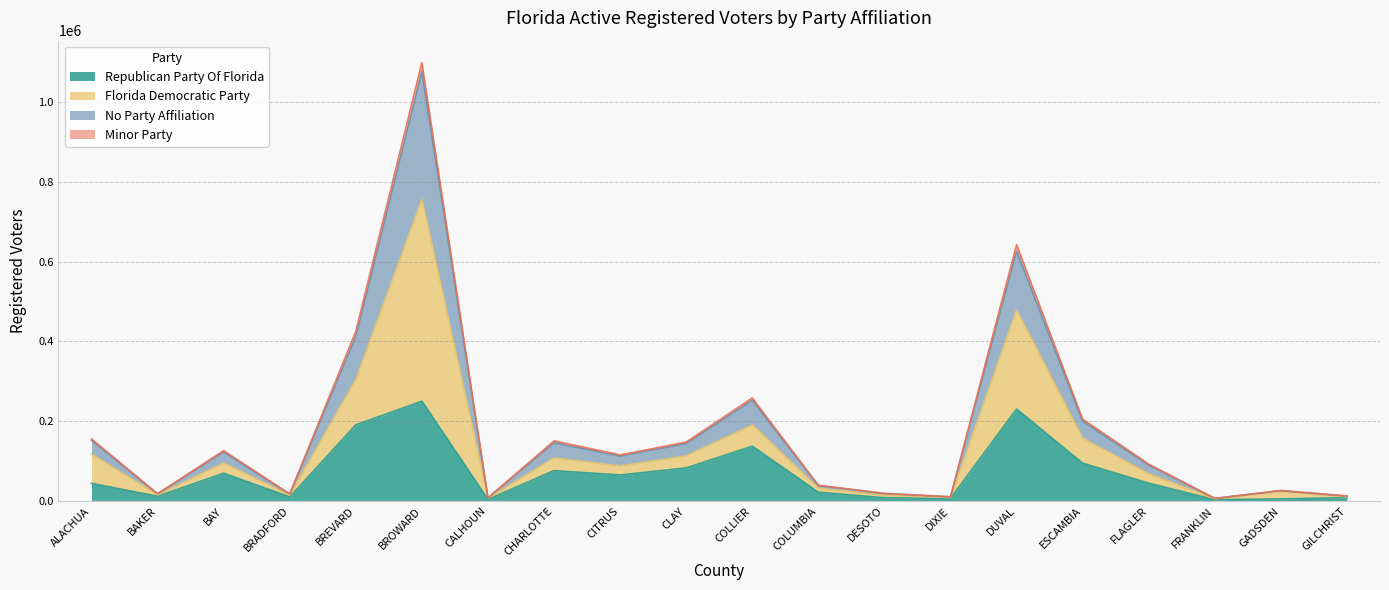

What is the difference between the highest and lowest values at BAKER?

6381